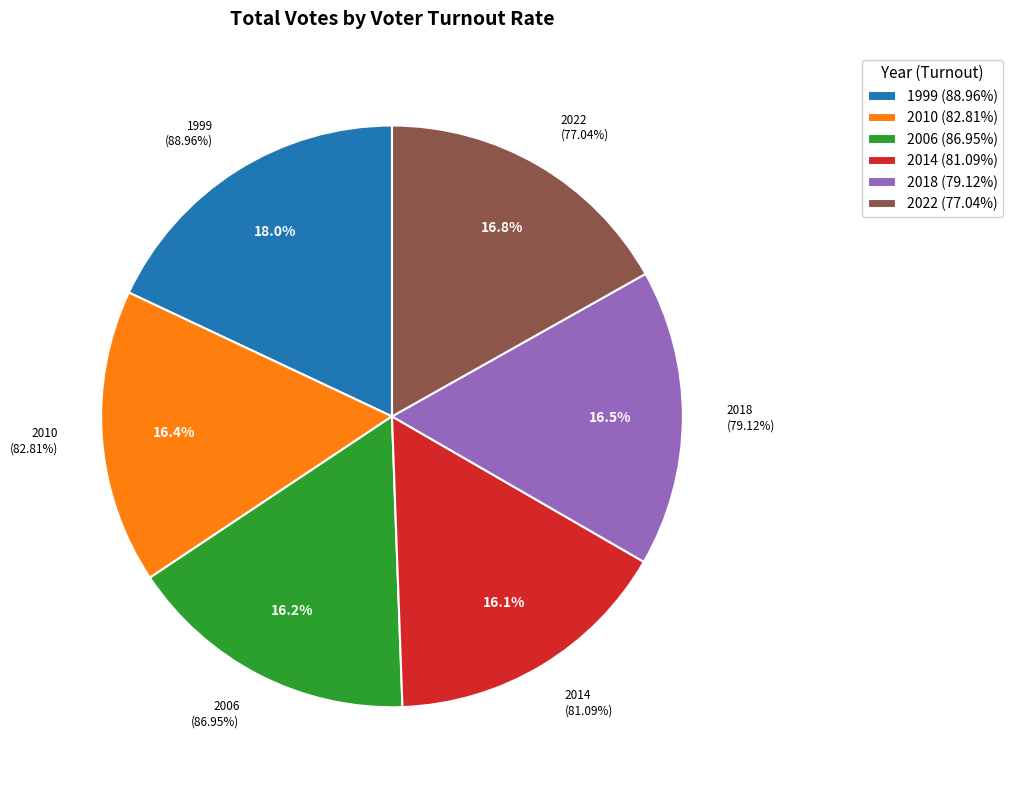

Do 82.81% and 79.12% together represent more than half of the pie?

No